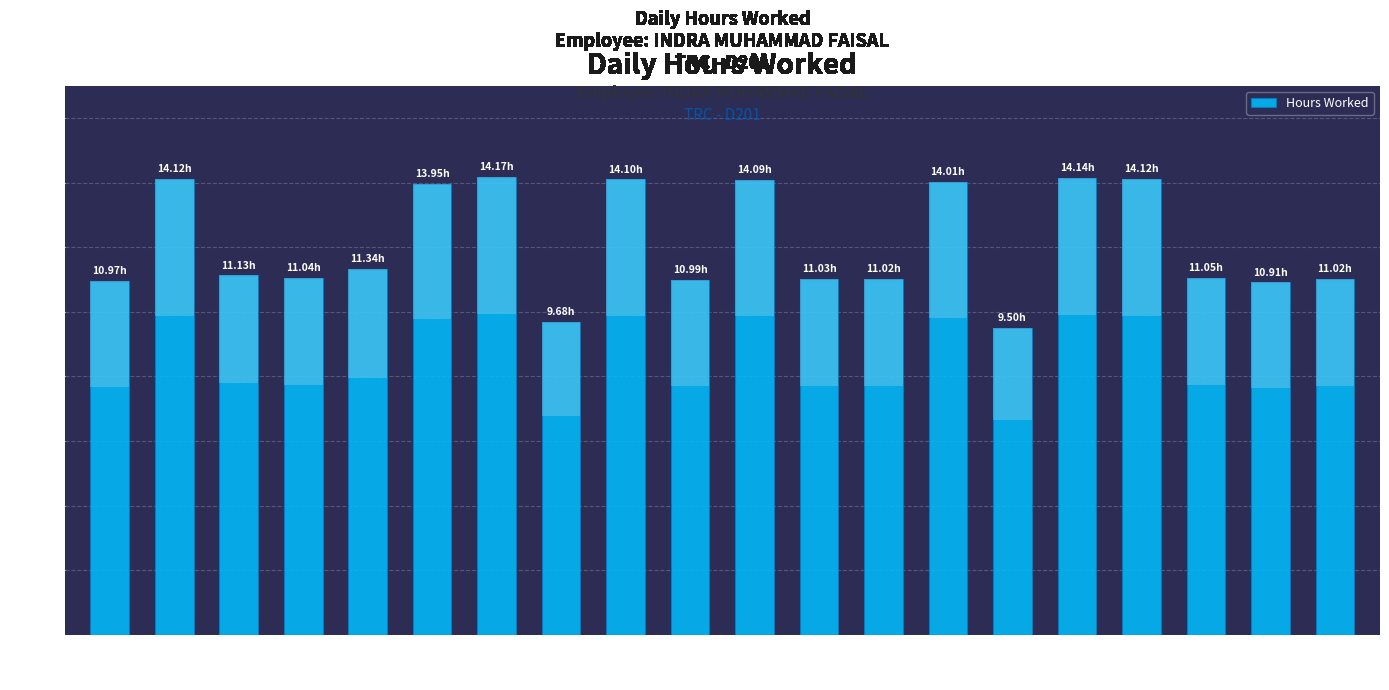

Which category has the highest value across all series?

Day 10